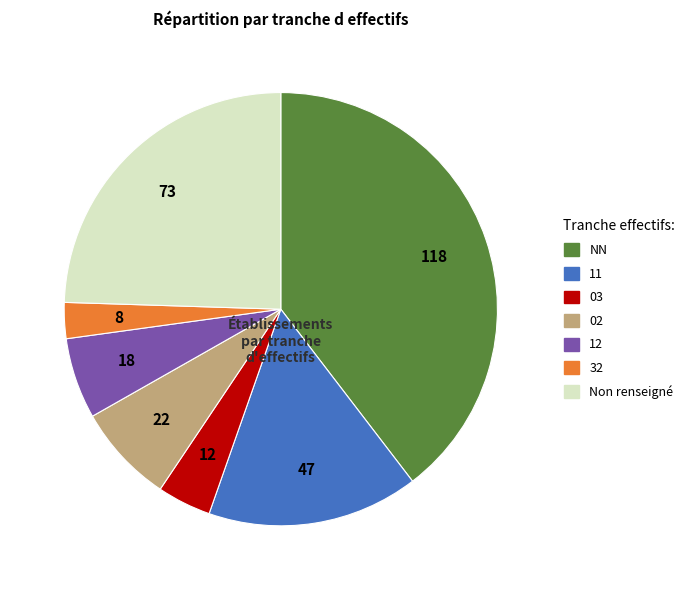

The Non renseigné slice represents 24% of the pie. True or false?

True